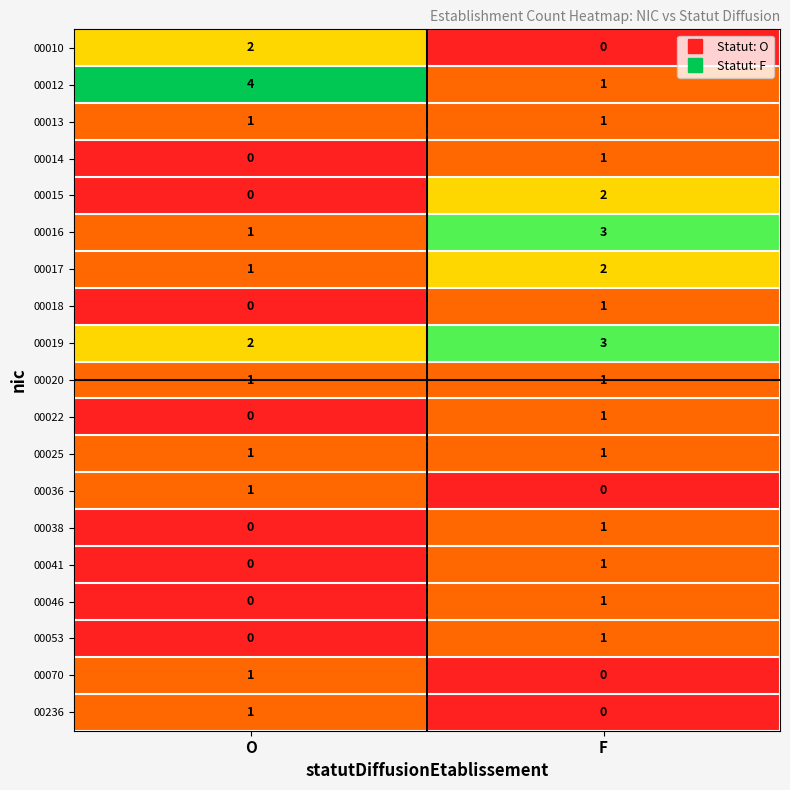

Is it true that 00036 equals 0 at O?

False